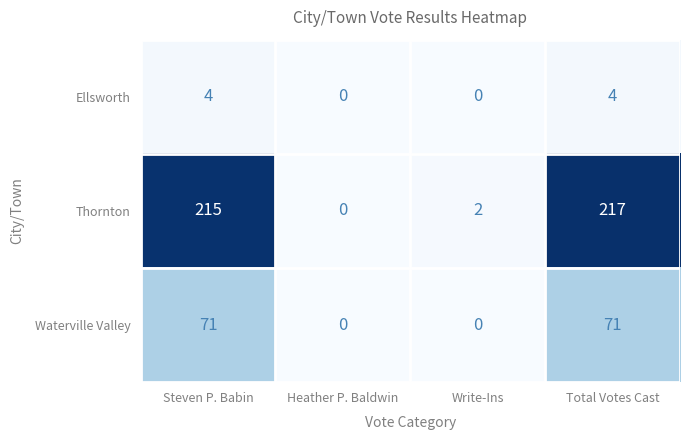

At how many categories does at least one series exceed 201?

2